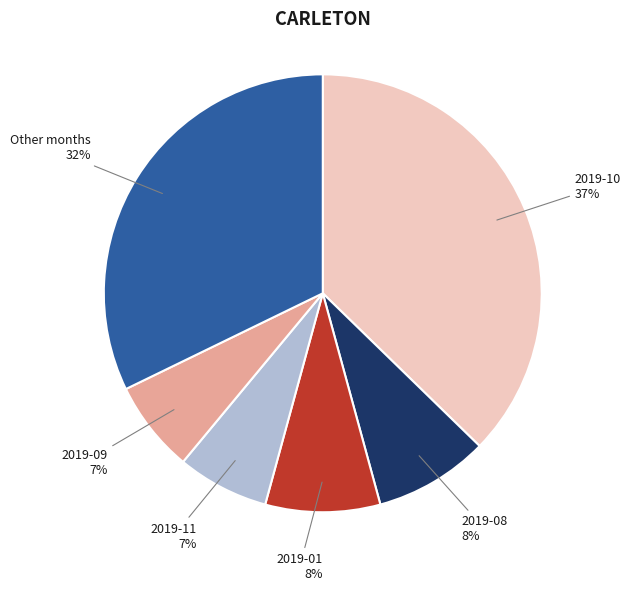

To the nearest percent, what is the average slice percentage?

17%